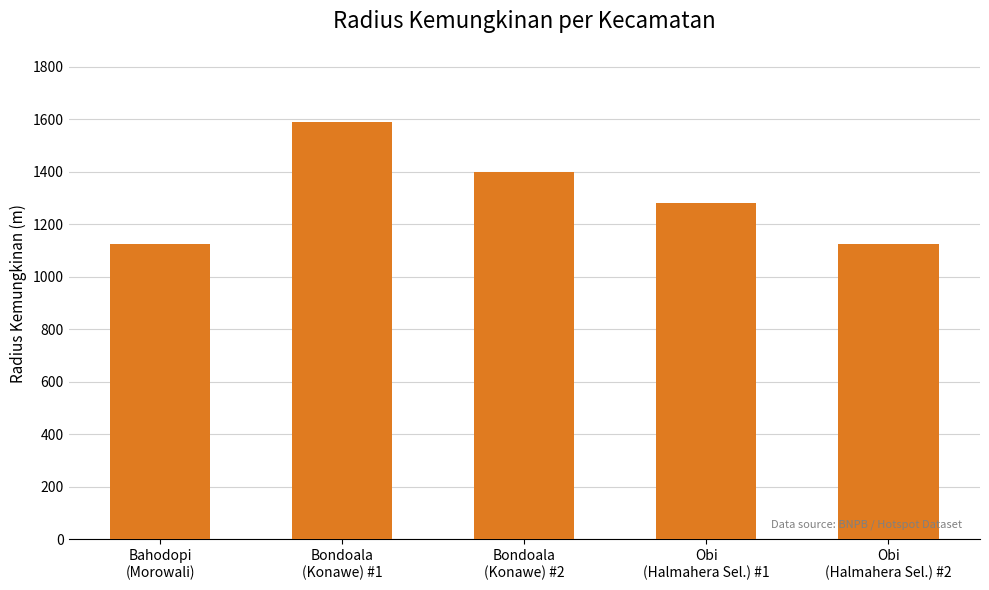

At which label is the value closest to 1356?

Bondoala
(Konawe) #2